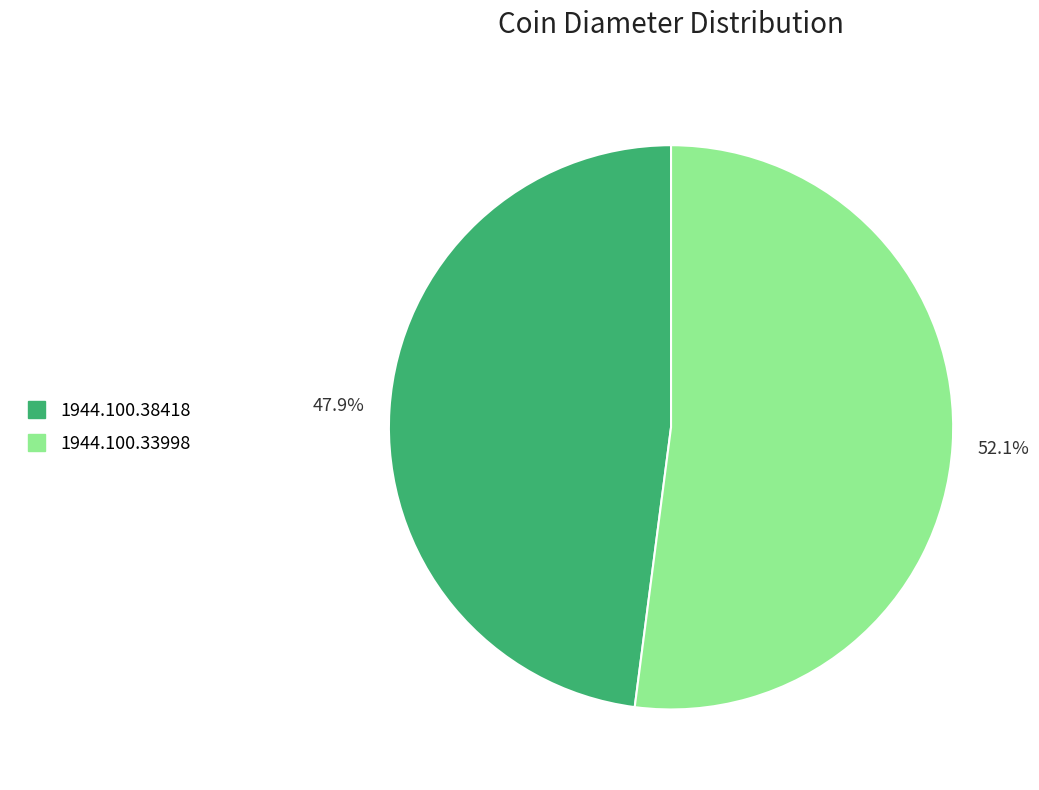

Which category has the biggest portion of the pie?

1944.100.33998